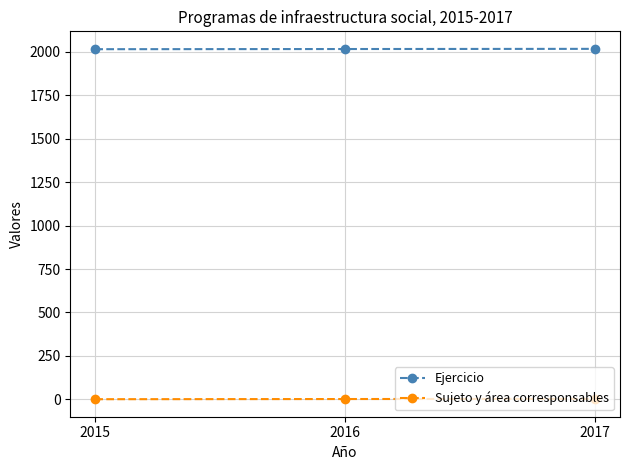

Rank the series at 2015 from lowest to highest value.

Sujeto y área corresponsables, Ejercicio